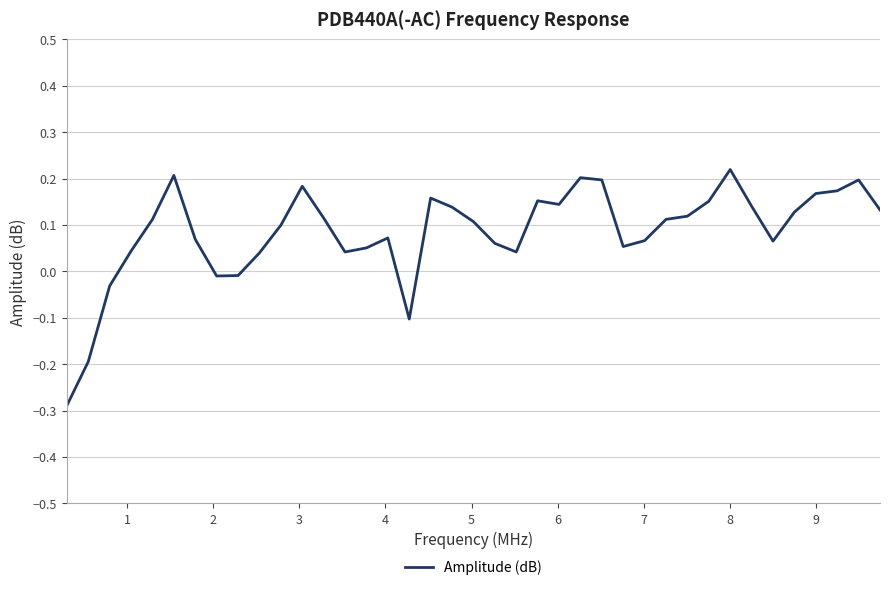

What is the difference between the maximum and minimum values?

0.5